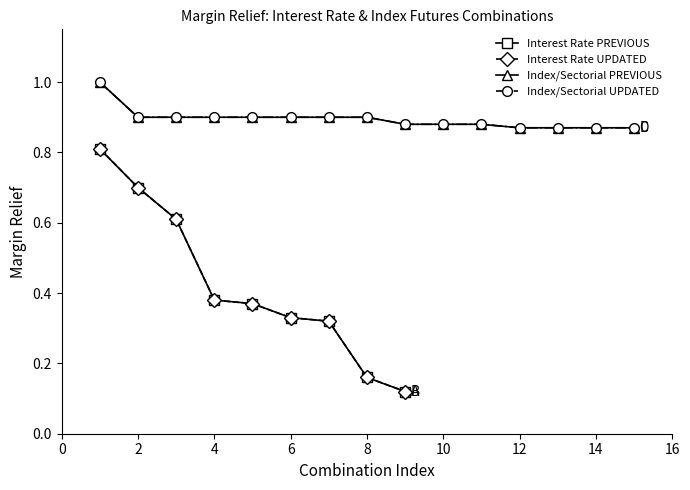

What is the lowest value of the PREVIOUS Margin Relief series?

0.1